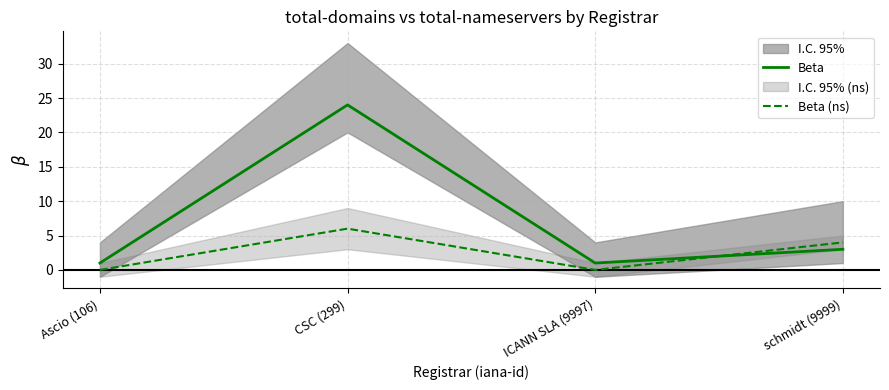

Where is the first local minimum for Beta (ns)?

ICANN SLA (9997)